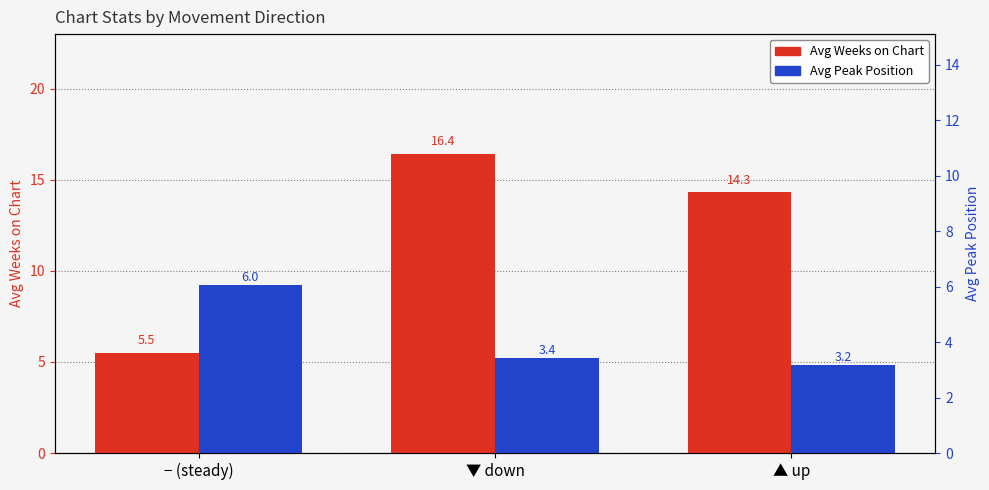

What is the approximate value of Avg Weeks on Chart at ▲ up?

14.3